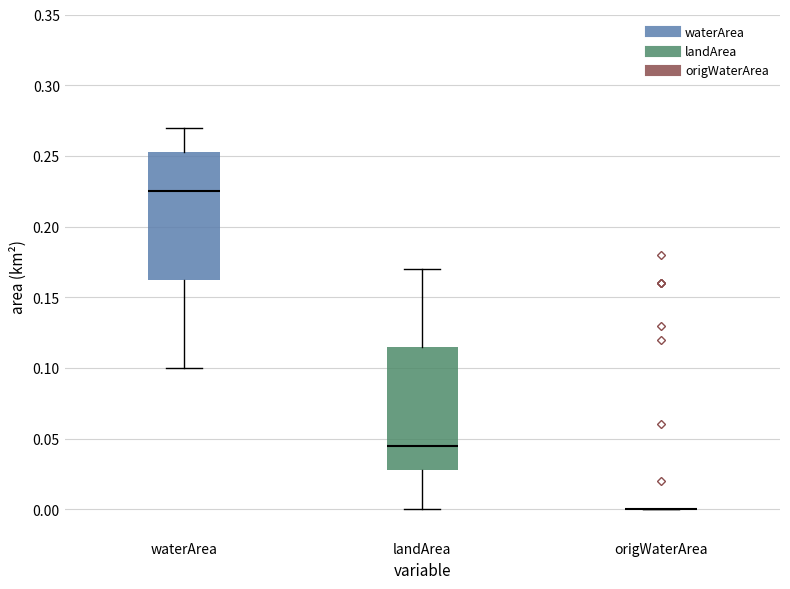

Where does the lower whisker of the box for waterArea end on the y-axis? The values are not printed on the chart, so give them approximately, as read against the axis.

0.100